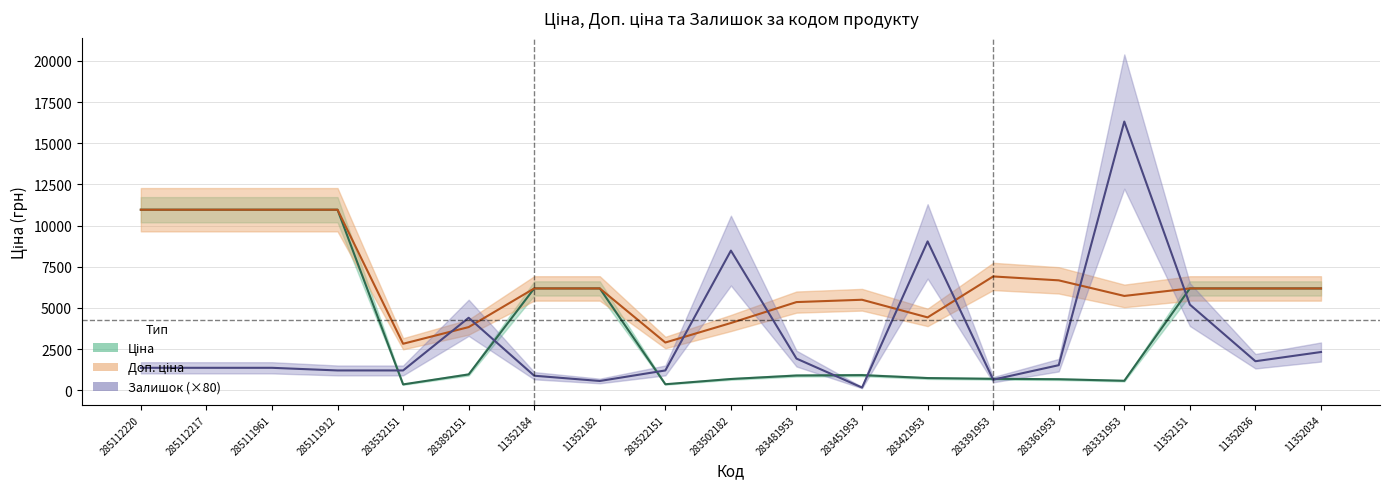

At which label does Ціна reach its minimum?

283532151